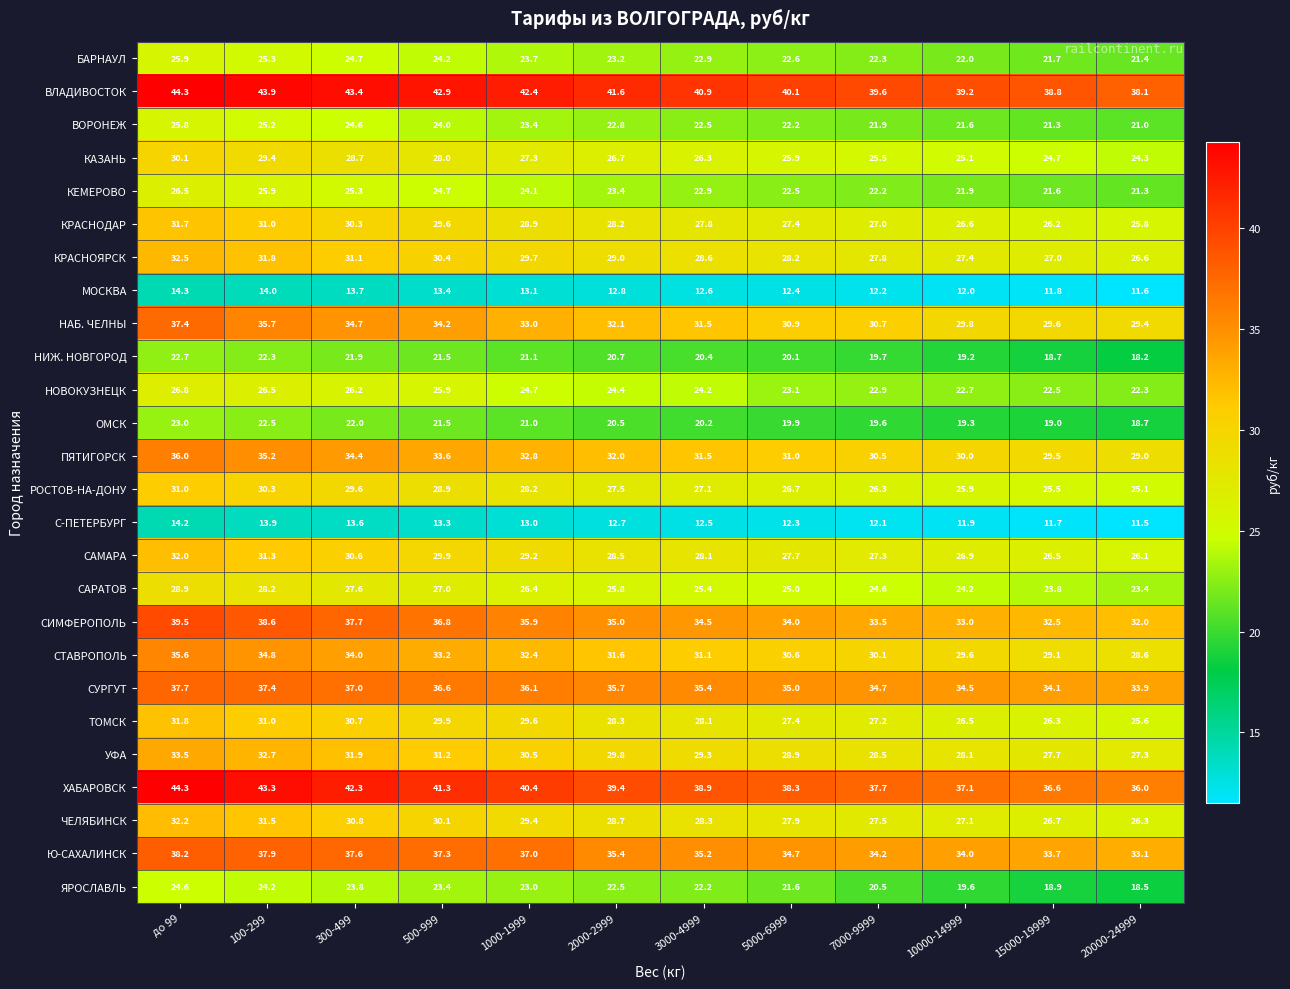

Rank the series at 1000-1999 from highest to lowest value.

ВЛАДИВОСТОК, ХАБАРОВСК, Ю-САХАЛИНСК, СУРГУТ, СИМФЕРОПОЛЬ, НАБ. ЧЕЛНЫ, ПЯТИГОРСК, СТАВРОПОЛЬ, УФА, КРАСНОЯРСК, ТОМСК, ЧЕЛЯБИНСК, САМАРА, КРАСНОДАР, РОСТОВ-НА-ДОНУ, КАЗАНЬ, САРАТОВ, НОВОКУЗНЕЦК, КЕМЕРОВО, БАРНАУЛ, ВОРОНЕЖ, ЯРОСЛАВЛЬ, НИЖ. НОВГОРОД, ОМСК, МОСКВА, С-ПЕТЕРБУРГ